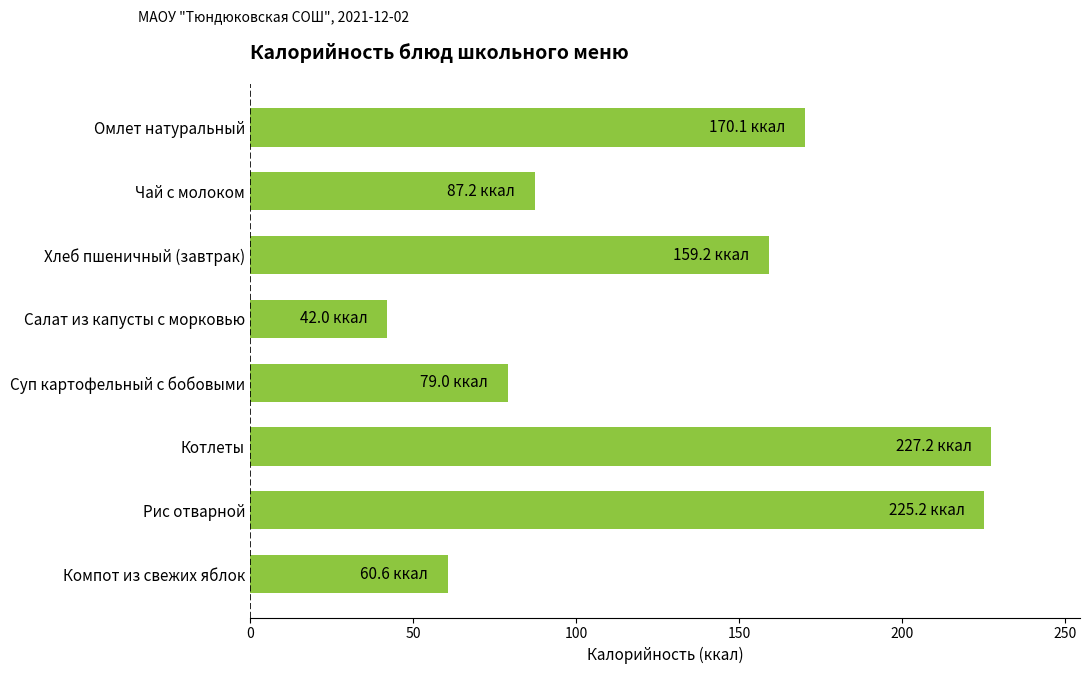

What is the value of the 3rd bar from the top?

159.2